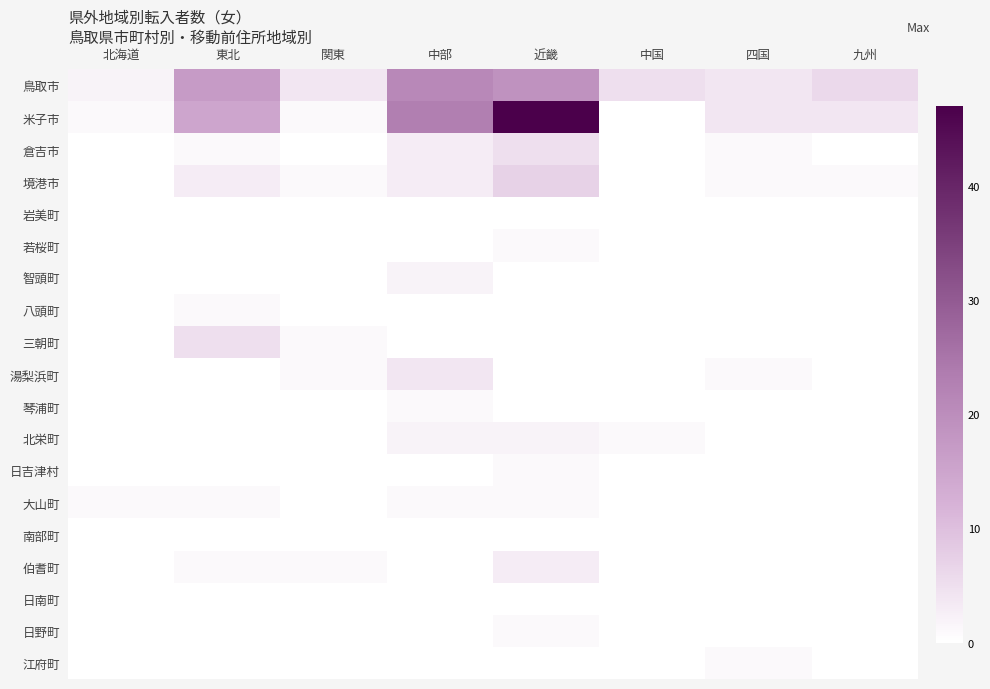

What is the spread (max minus min) of values at 九州?

6